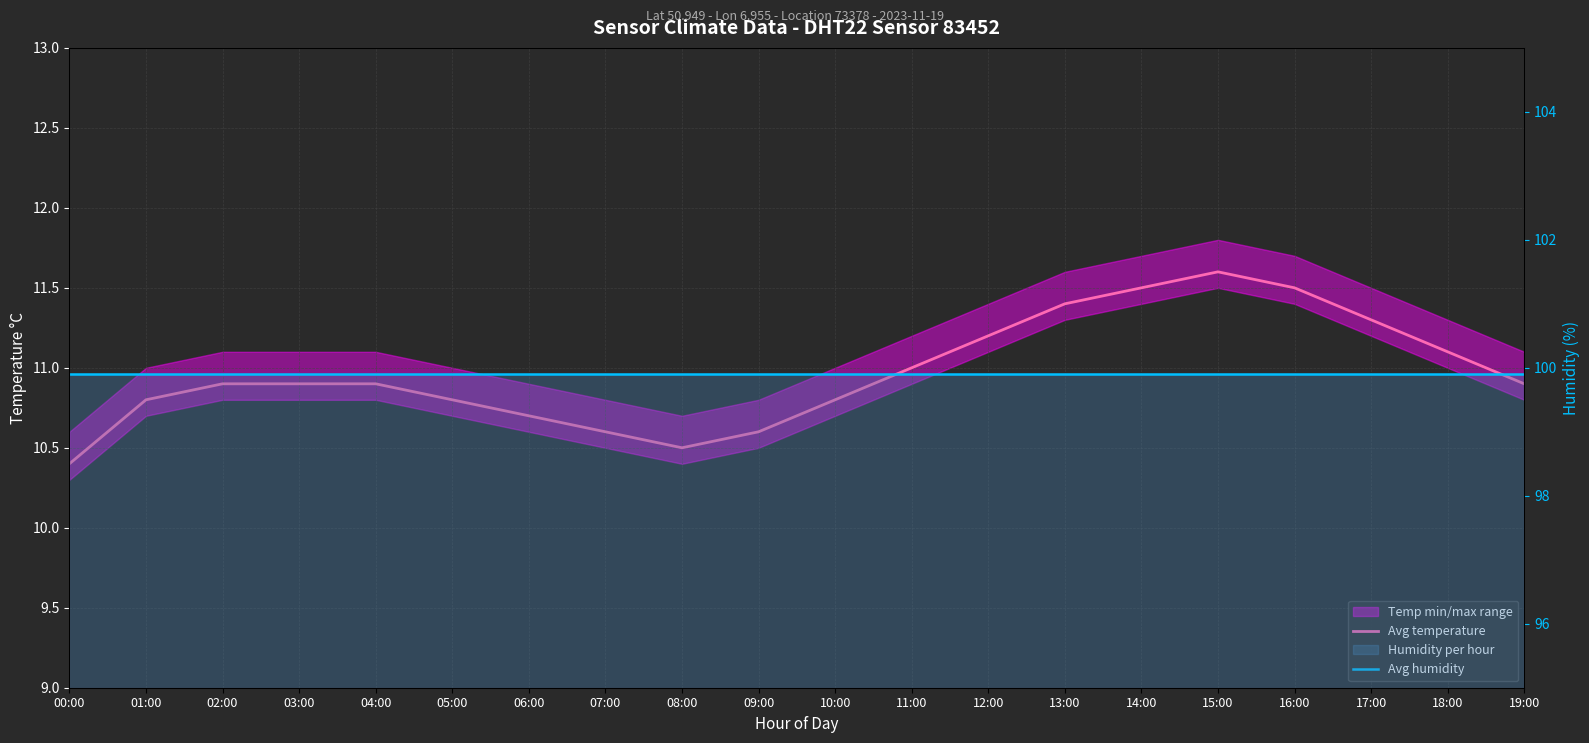

Which series changed the most between 08:00 and 10:00?

Avg temperature